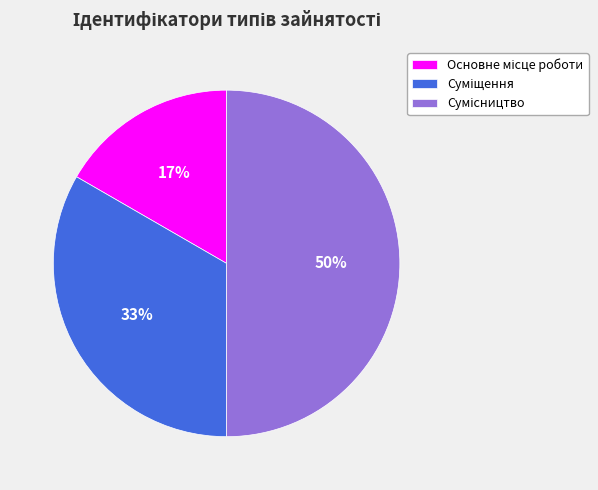

To the nearest percent, what is the average slice percentage?

33%